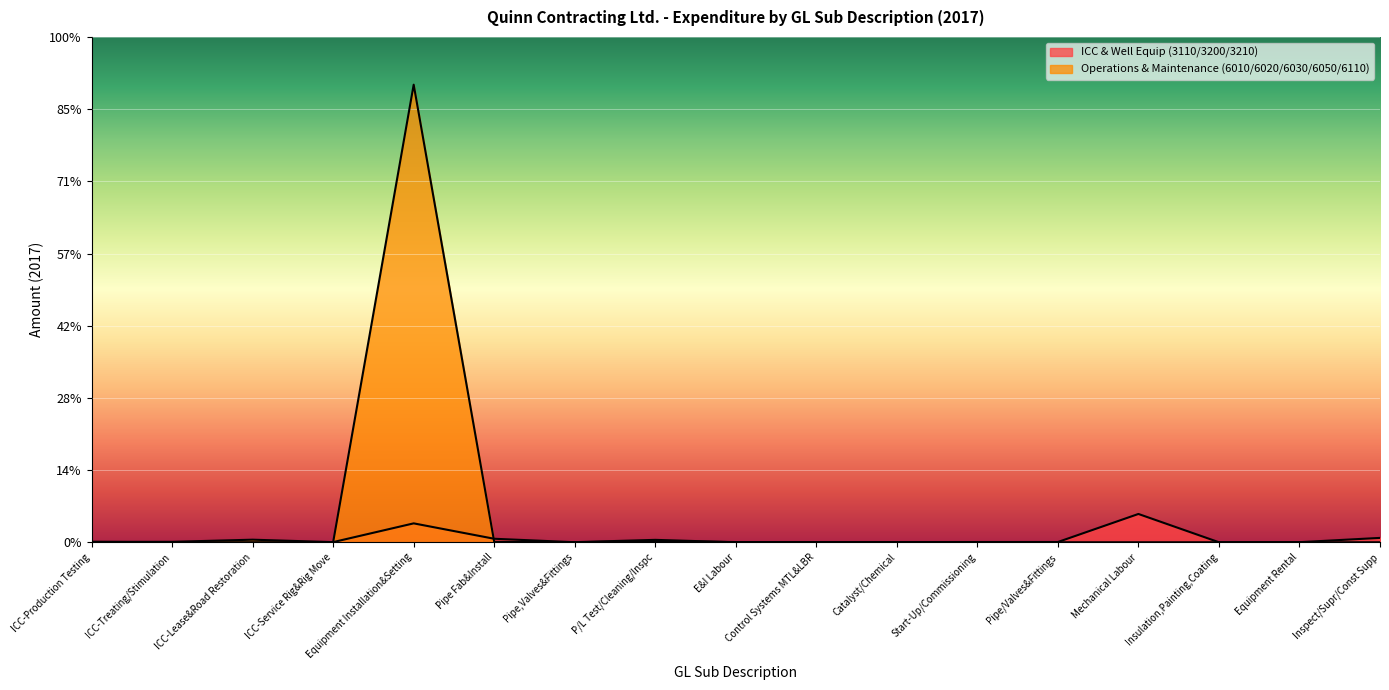

Which series ends up on top after the final intersection of Operations & Maintenance (6010/6020/6030/6050/6110) and ICC & Well Equip (3110/3200/3210)?

ICC & Well Equip (3110/3200/3210)